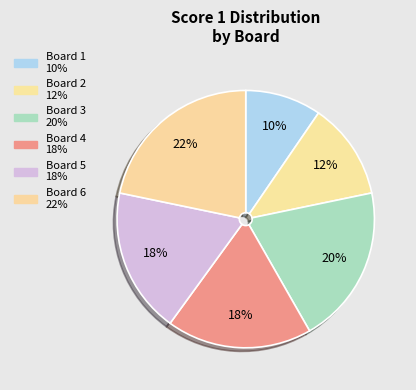

Is there a majority slice in this chart?

No